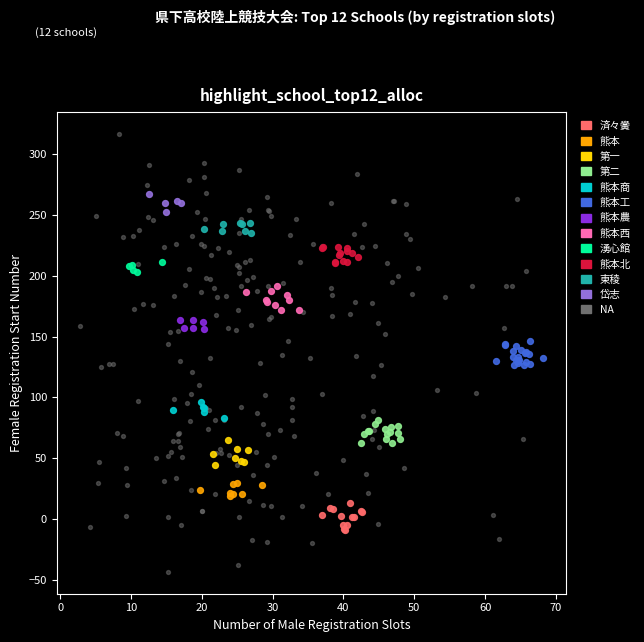

Which series reaches the minimum Y coordinate?

NA